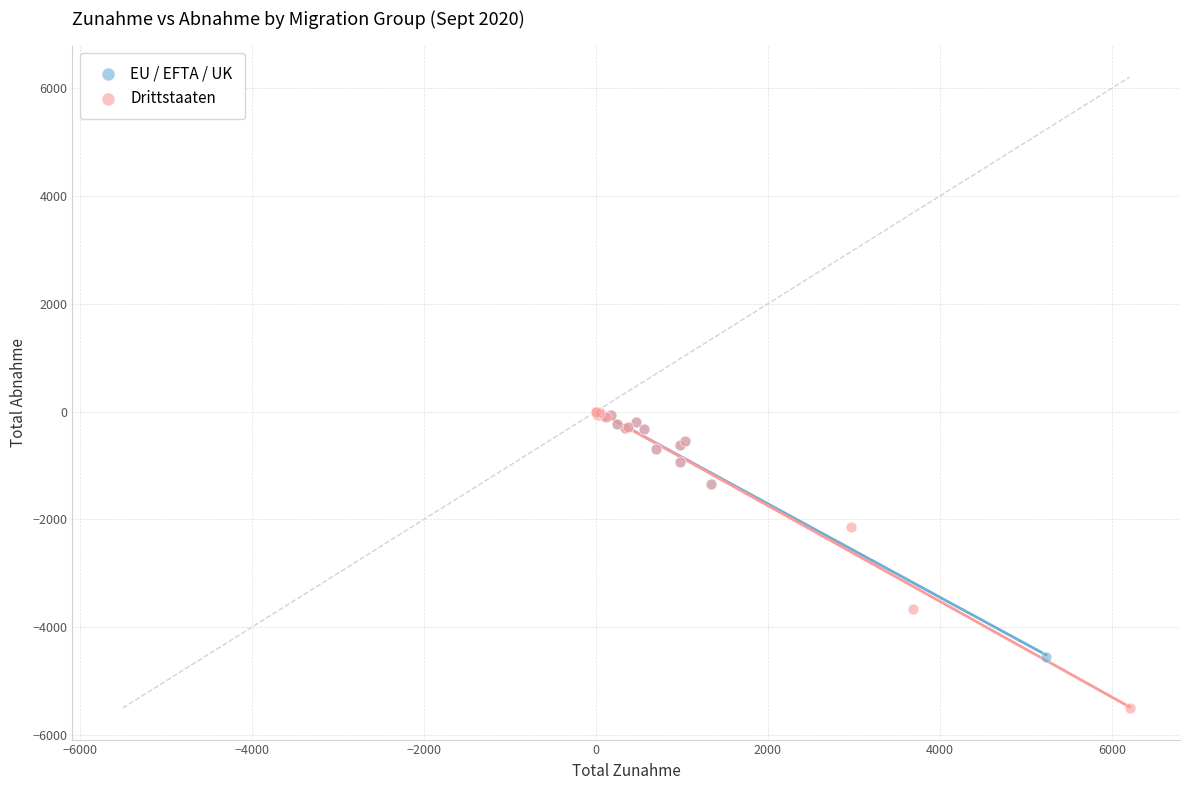

Which series reaches the minimum Y coordinate?

Drittstaaten